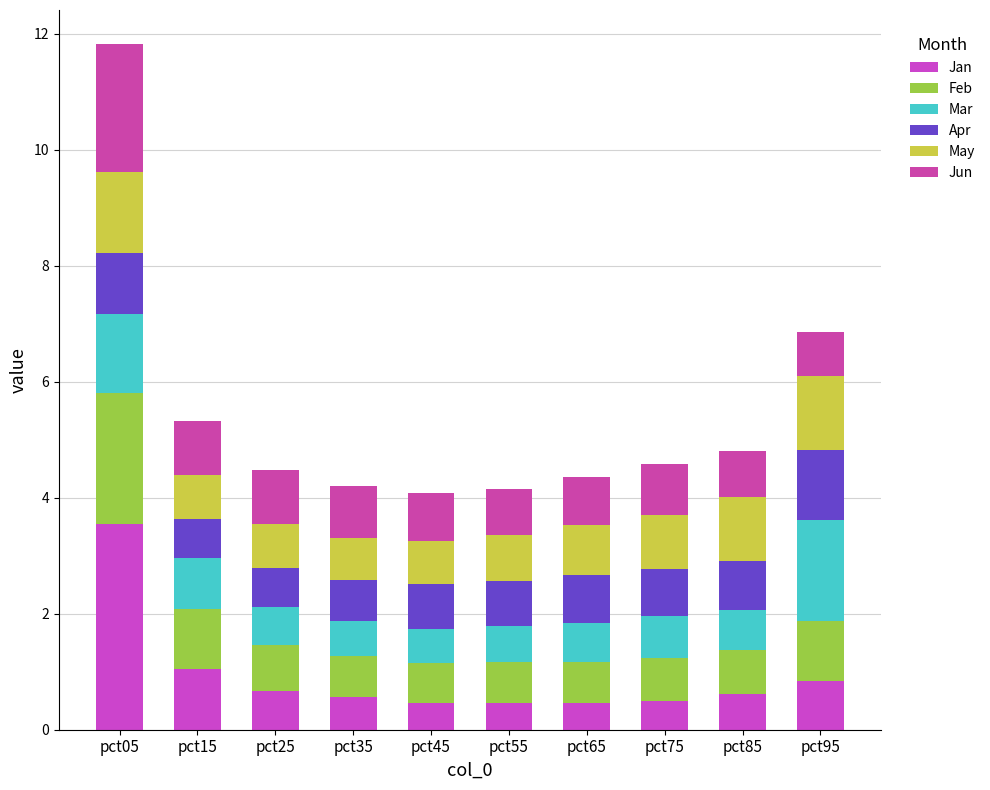

Are the bars horizontal?

No